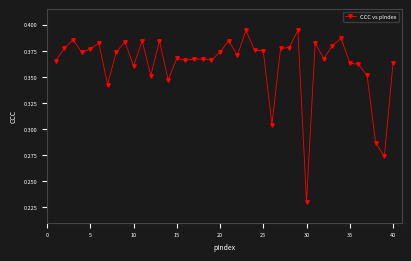

How many values are between 0 and 1?

40